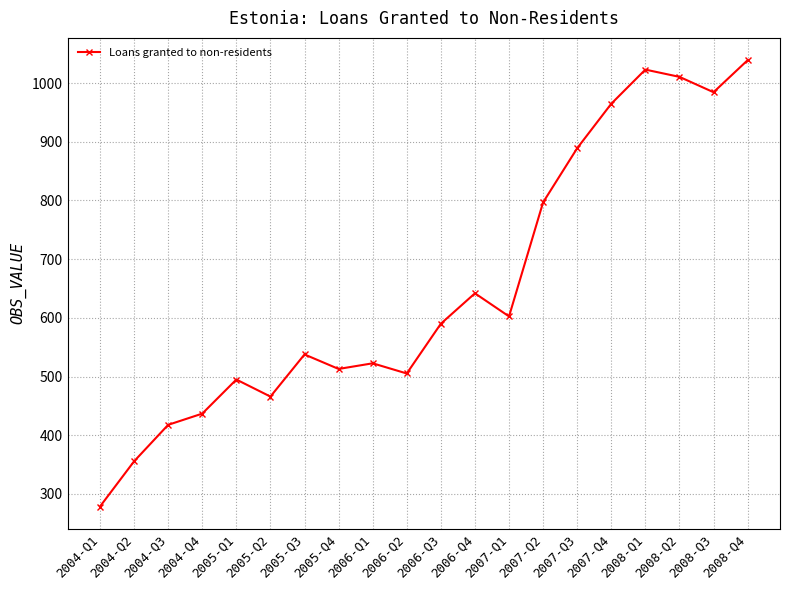

How many lines are shown in the chart?

1